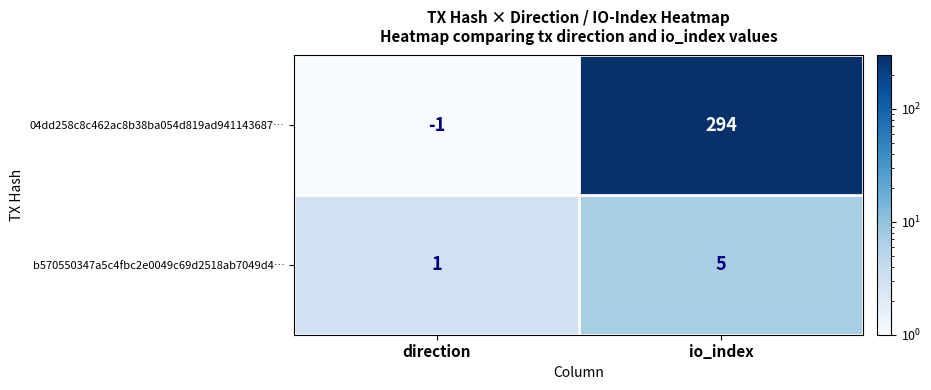

Reading right to left, transcribe all the data shown in this chart.

04dd258c8c462ac8b38ba054d819ad941143687…: io_index=294	direction=-1
b570550347a5c4fbc2e0049c69d2518ab7049d4…: io_index=5	direction=1